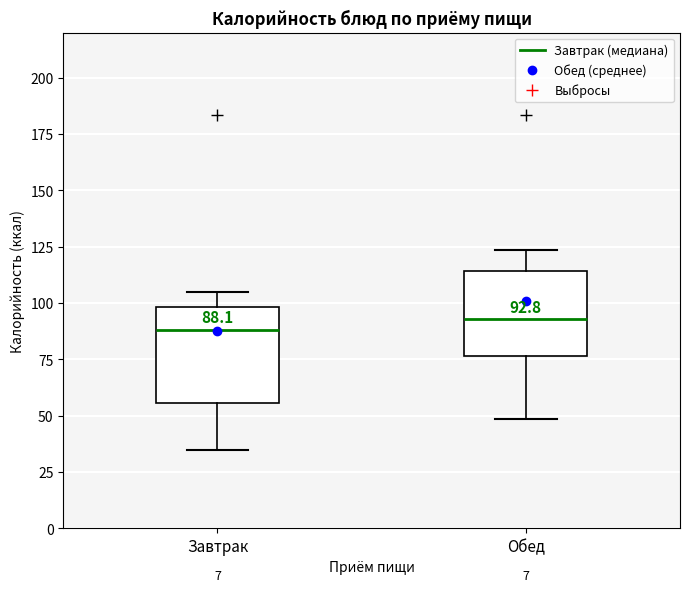

Which box is the tallest, from its lower edge to its upper edge?

Завтрак